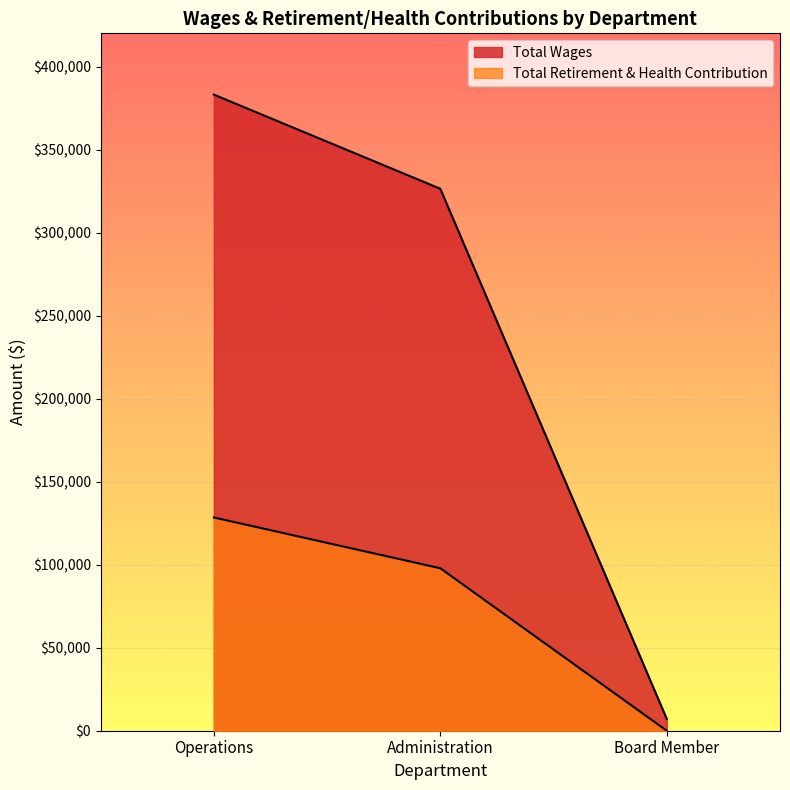

What is the difference between the highest and lowest values at Administration?

228552